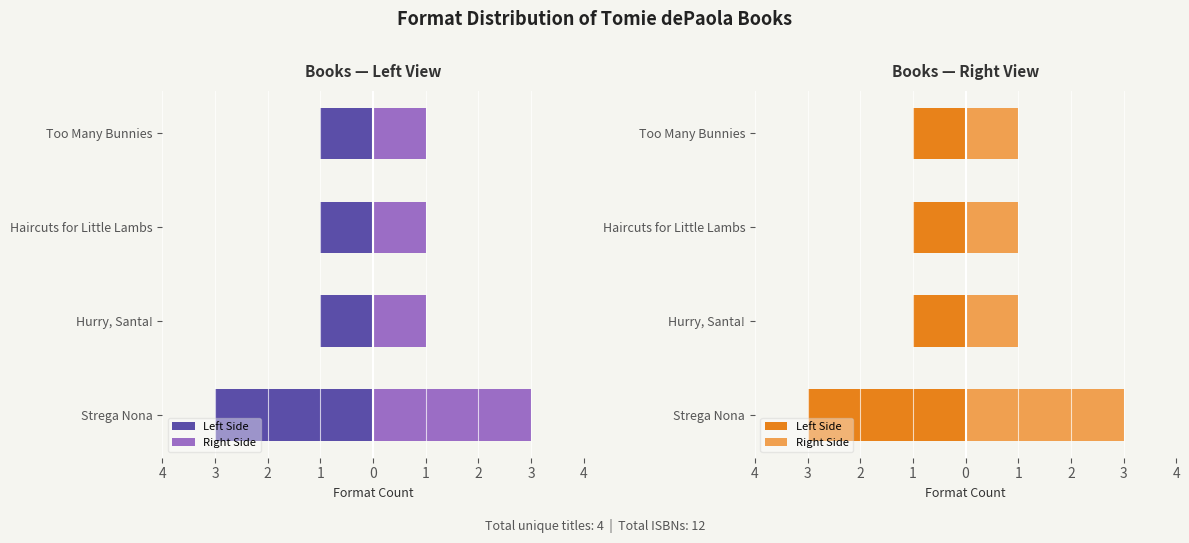

Reading left to right, what are all the values shown in this chart?

Left Side: -3	-1	-1	-1
Right Side: 3	1	1	1